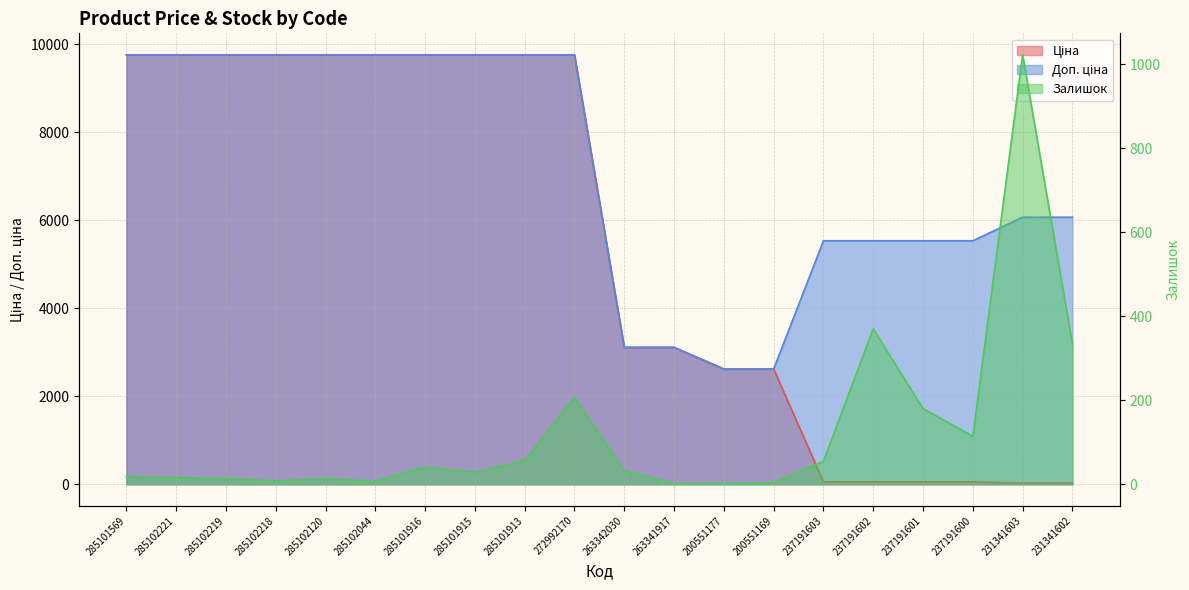

Is it true that Доп. ціна equals 3599.1 at 200551177?

False